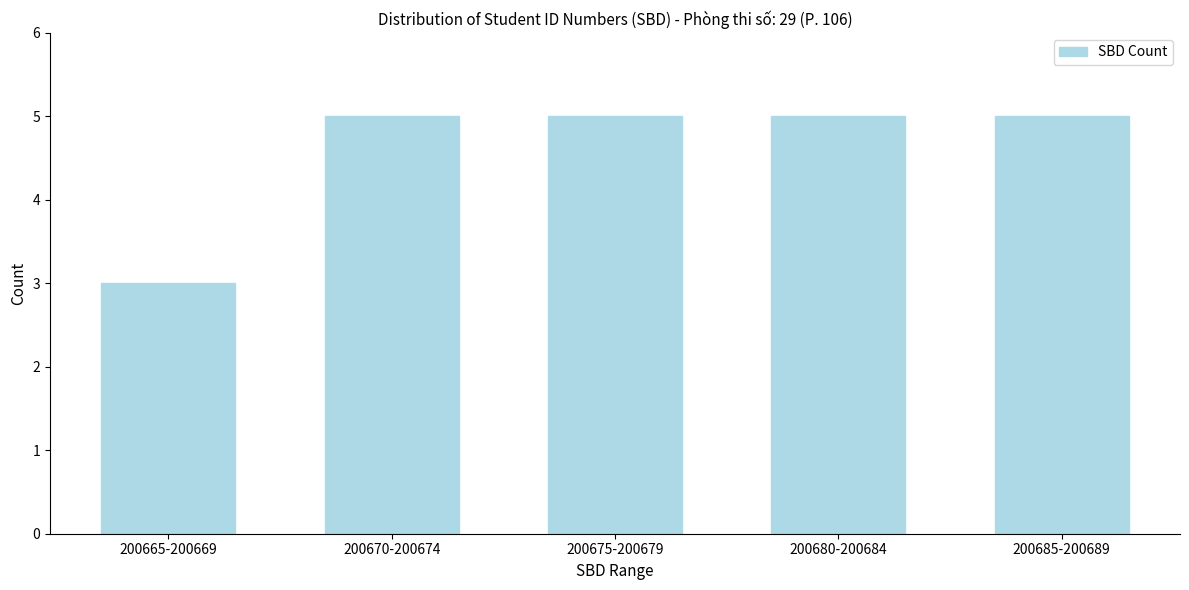

Reading left to right, list all the values displayed in this chart.

3	5	5	5	5